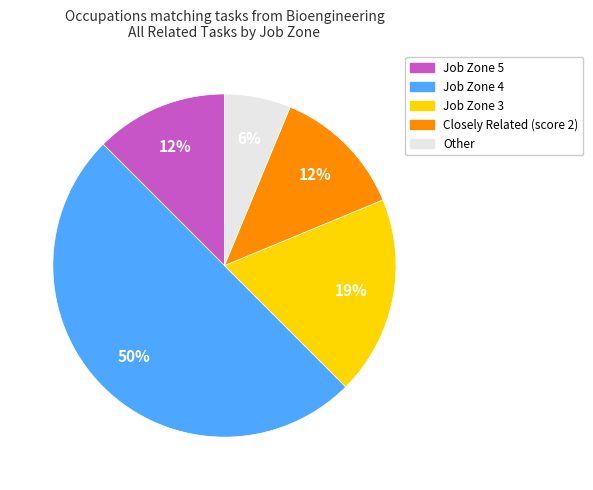

To the nearest percent, what is the difference between the largest and smallest slice percentages?

44%